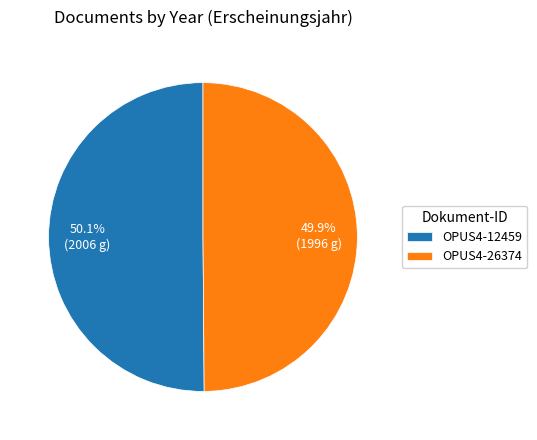

Approximately how many times larger is the value at OPUS4-26374 compared to OPUS4-12459?

1.0